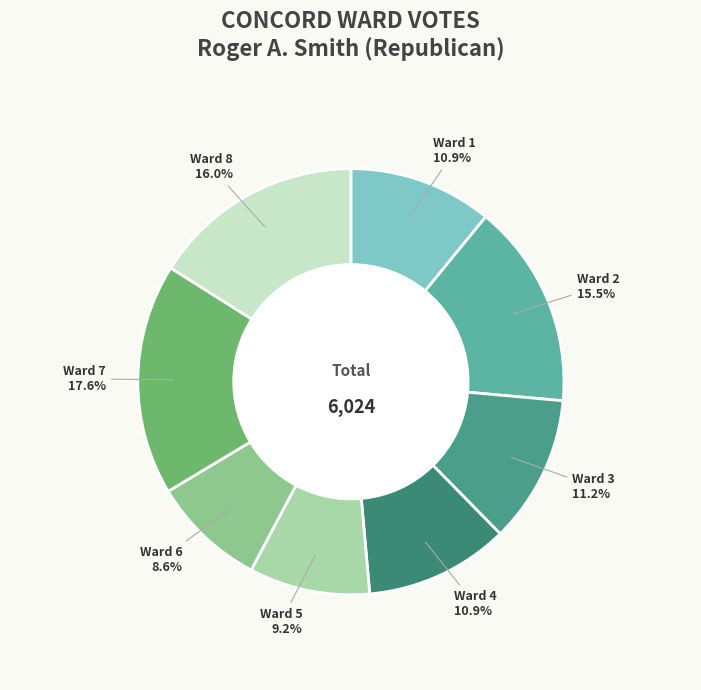

Is there a majority slice in this chart?

No